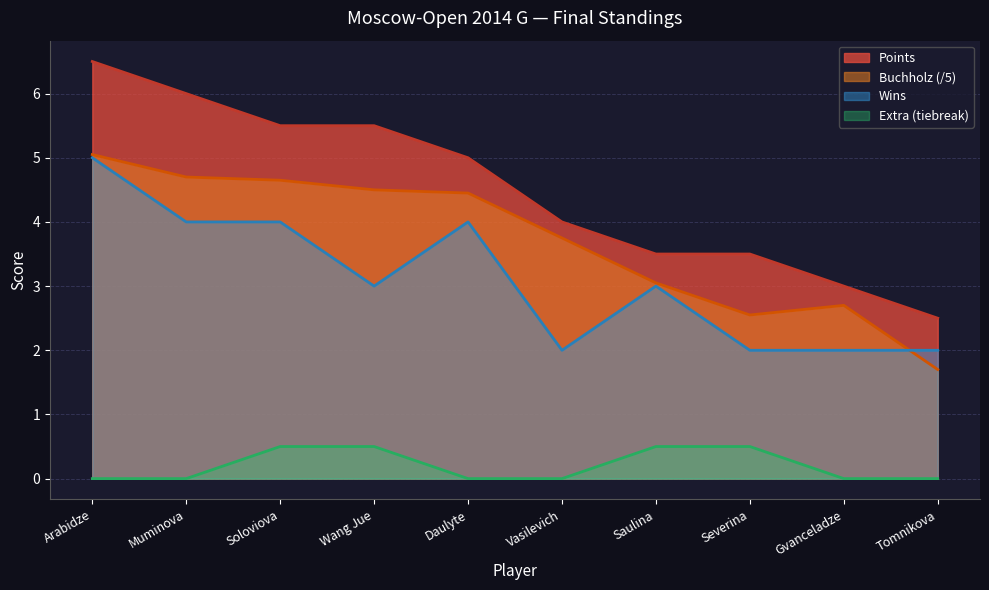

What is the value of the Buchholz point at the 4th from the left?

4.5